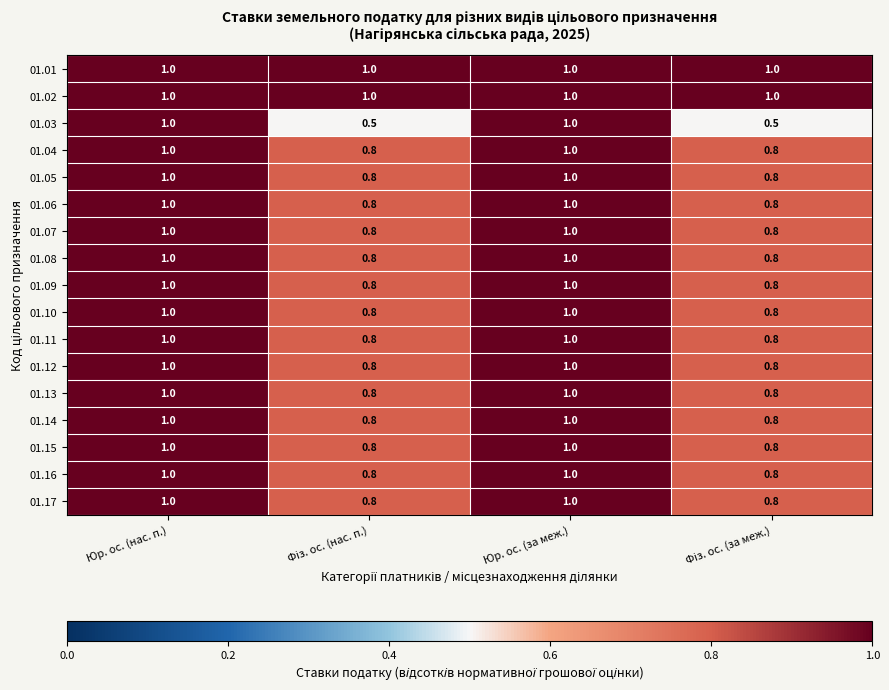

What is the total value across all series at Юр. ос. (нас. п.)?

17.0